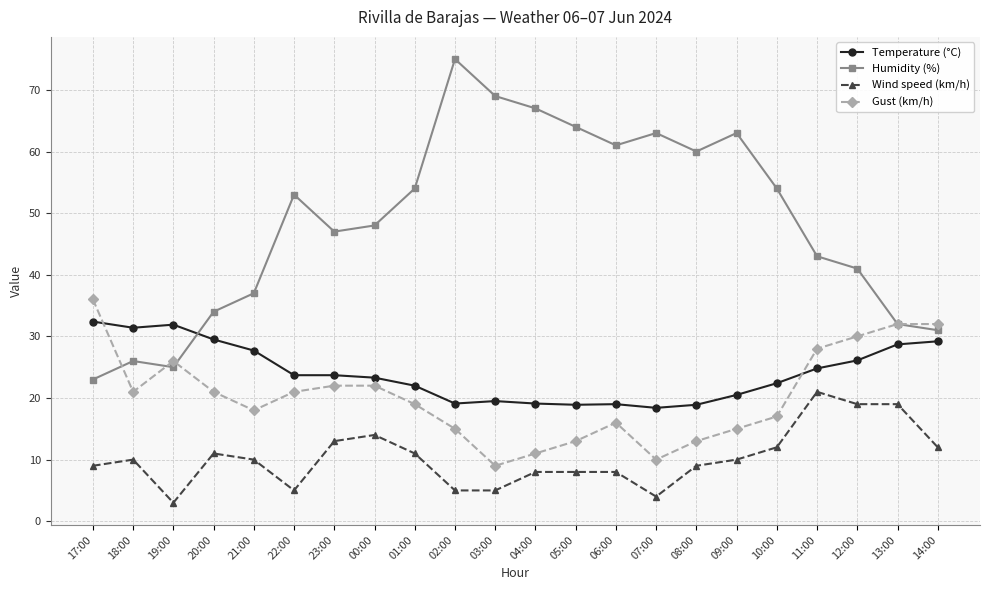

Rank the series by their maximum value, from lowest to highest.

Wind speed (km/h), Temperature (°C), Gust (km/h), Humidity (%)